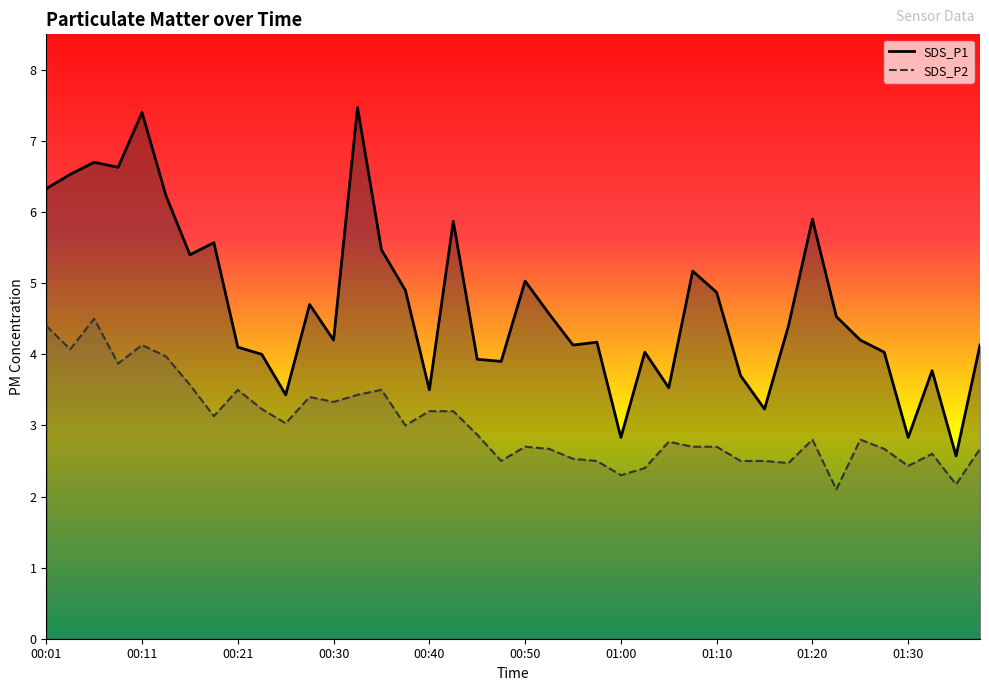

True or false: SDS_P1 line and SDS_P2 line cross at least once.

False